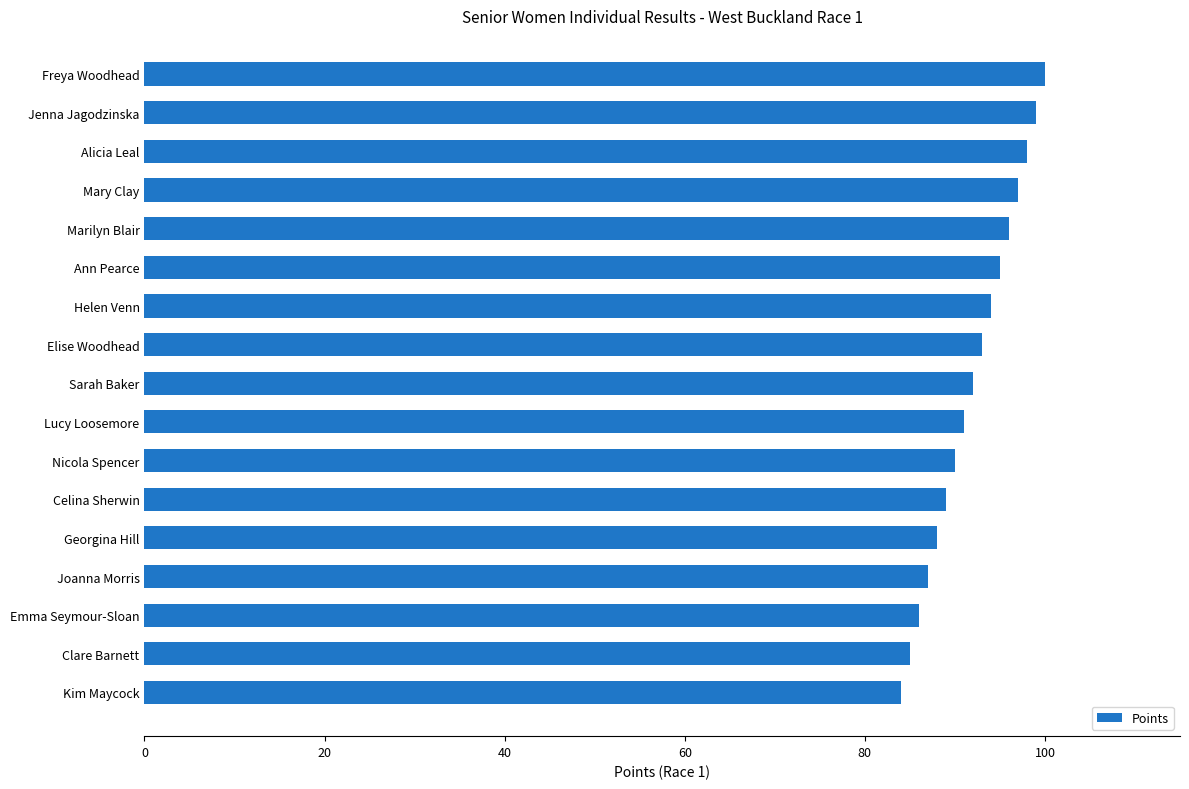

Reading bottom to top, list all the values displayed in this chart.

84	85	86	87	88	89	90	91	92	93	94	95	96	97	98	99	100